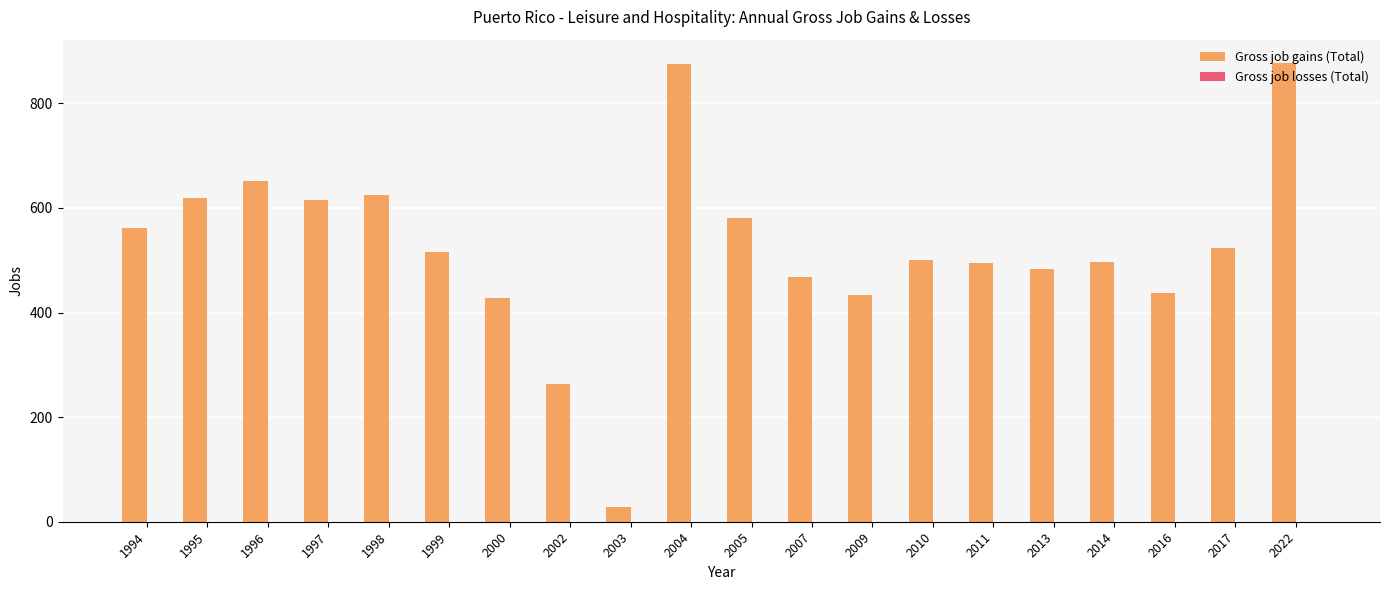

How many data points does each series have?

20